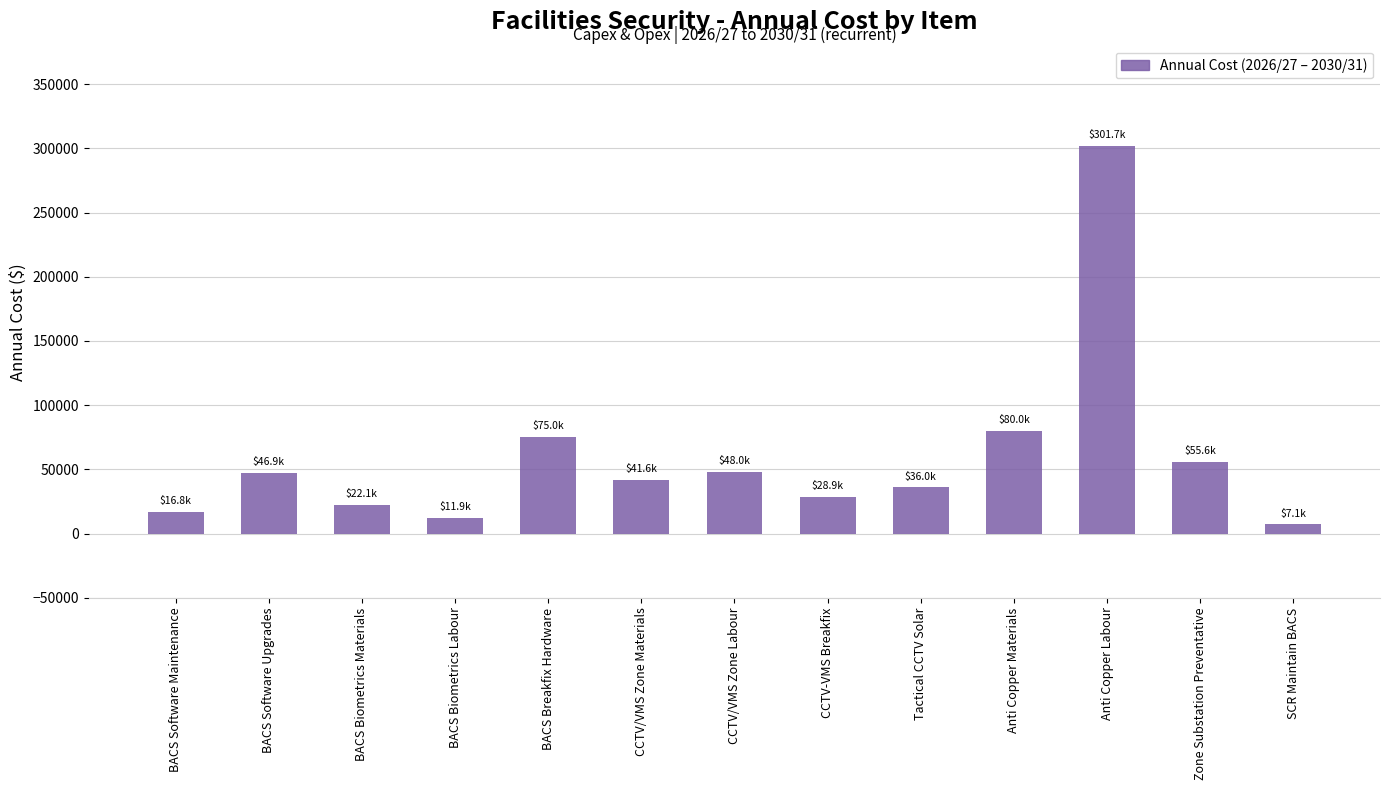

What is the label of the 7th bar from the left?

CCTV/VMS Zone Labour